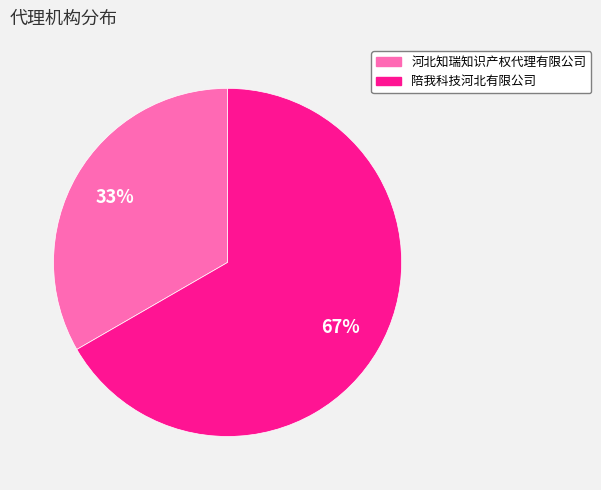

Combined, do 河北知瑞知识产权代理有限公司 and 陪我科技河北有限公司 account for over 50%?

Yes